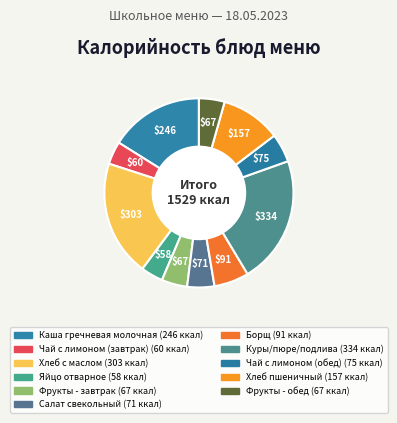

How many slices are in this pie chart?

11